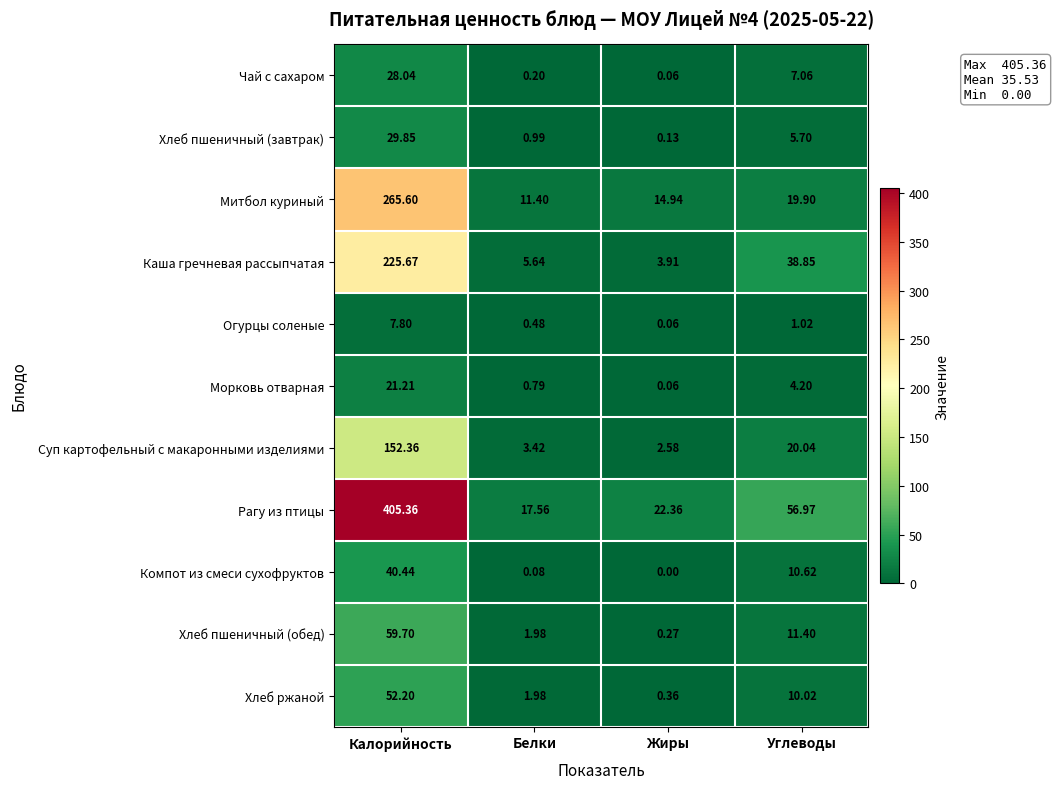

Rank the series by their maximum value, from highest to lowest.

Рагу из птицы, Митбол куриный, Каша гречневая рассыпчатая, Суп картофельный с макаронными изделиями, Хлеб пшеничный (обед), Хлеб ржаной, Компот из смеси сухофруктов, Хлеб пшеничный (завтрак), Чай с сахаром, Морковь отварная, Огурцы соленые